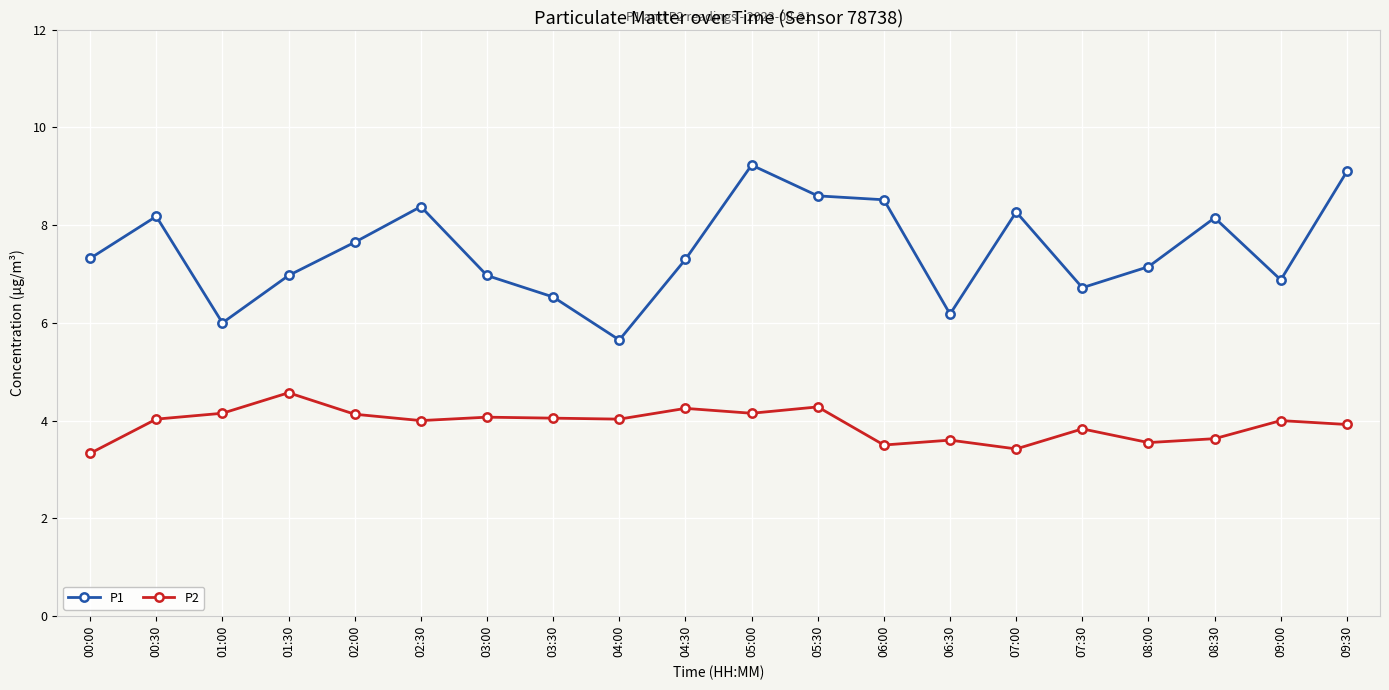

At which category does P2 reach its first local peak?

01:30